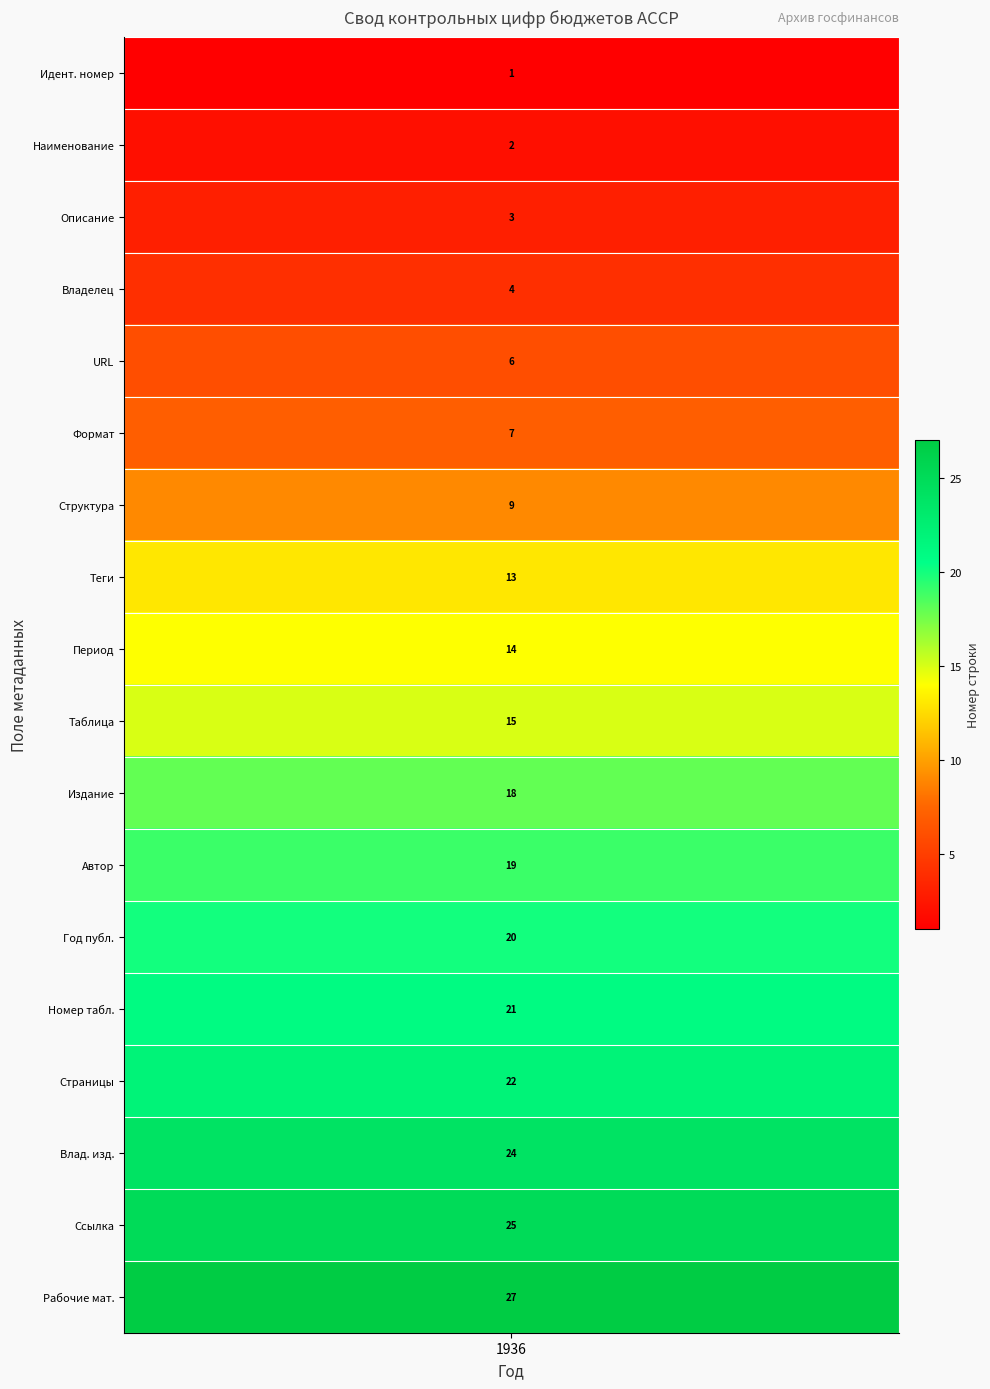

The chart shows a value of 23 at 9. True or false?

False